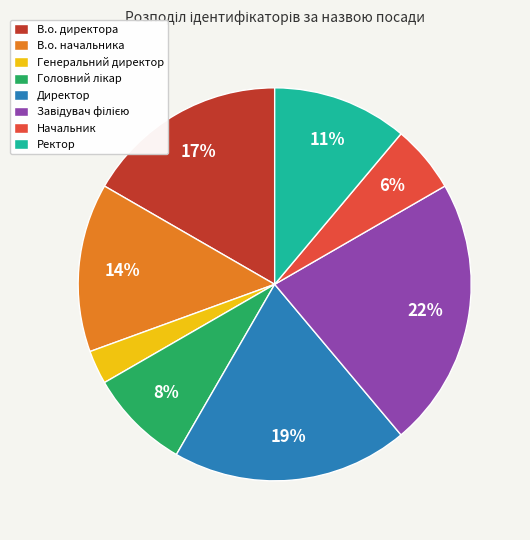

Does Директор represent more than half of the total?

No